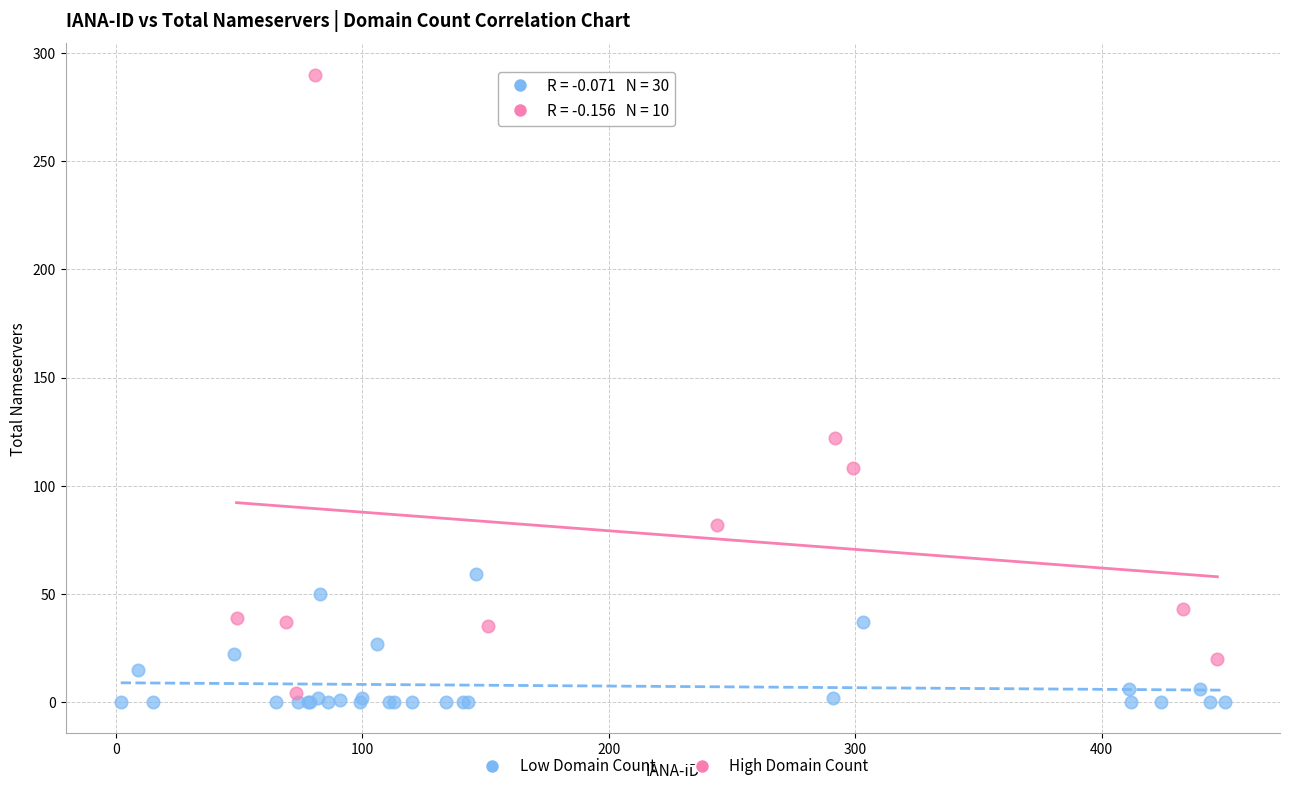

Which series has the largest Y range (max minus min)?

High Domain Count